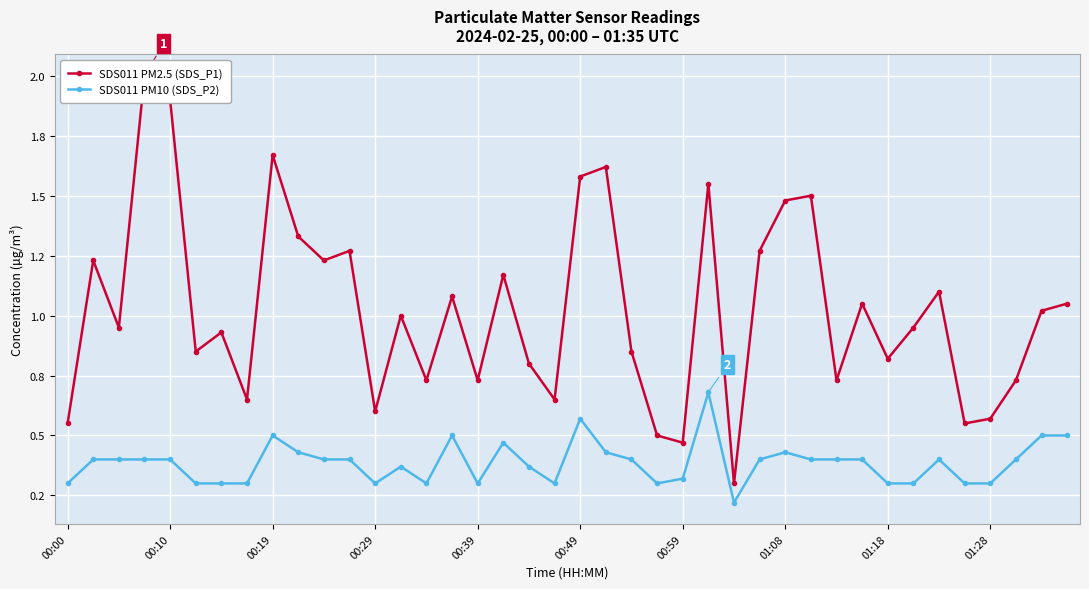

What is the greatest value displayed?

2.0